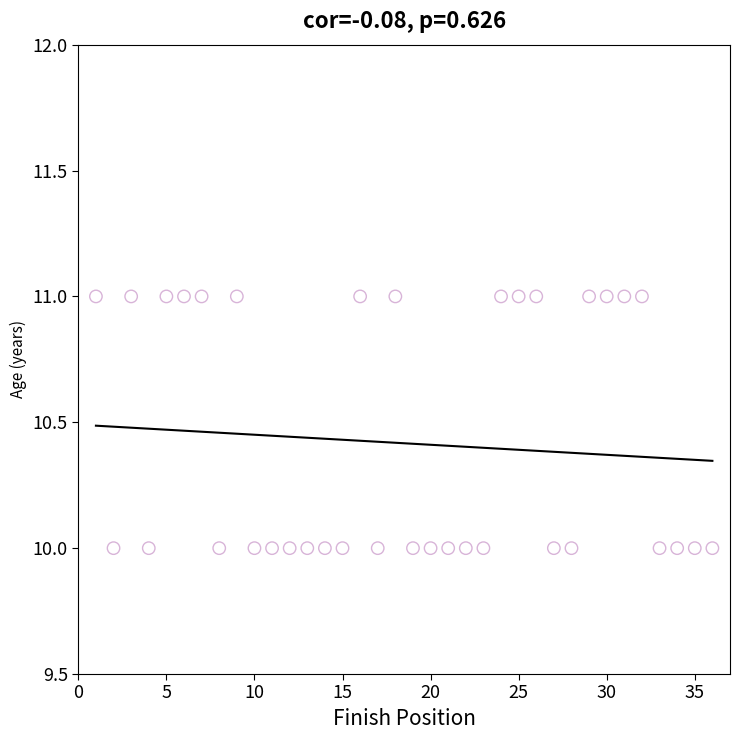

What is the range of X values (max minus min)?

35